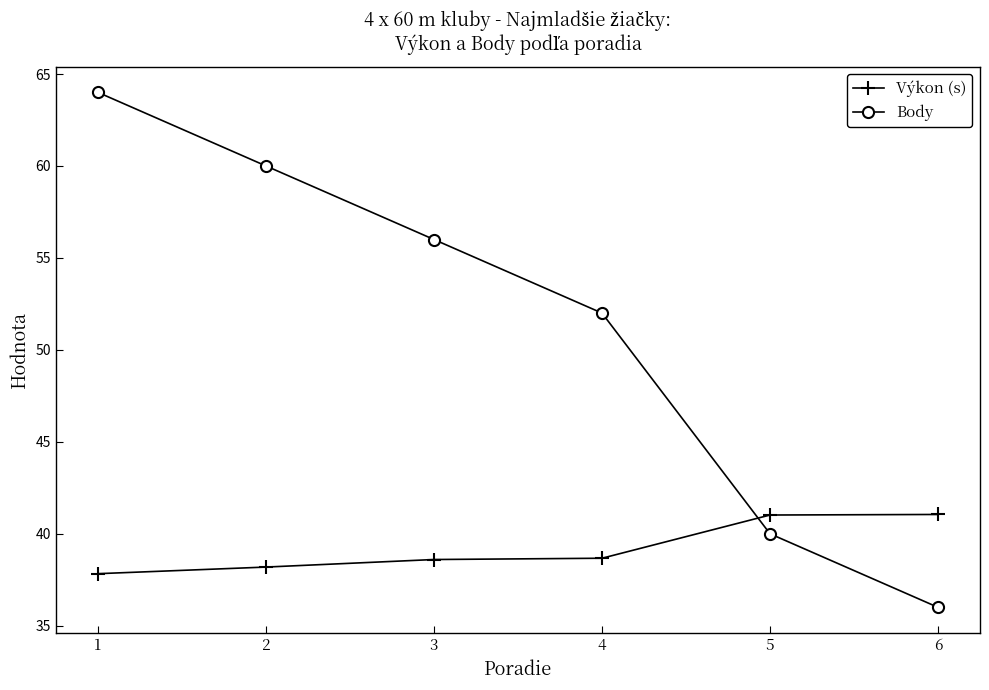

What is the sum of the Výkon (s) values at 5 and 6?

82.1